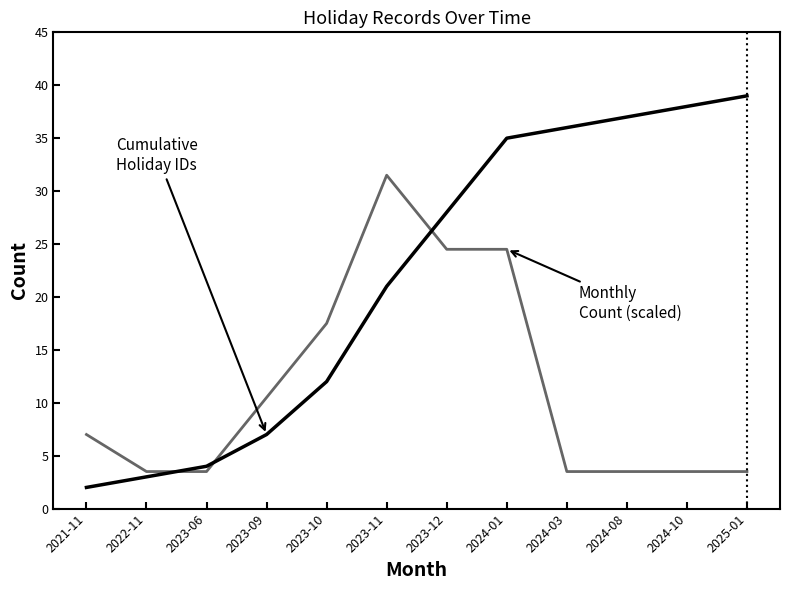

How many lines are shown in the chart?

2